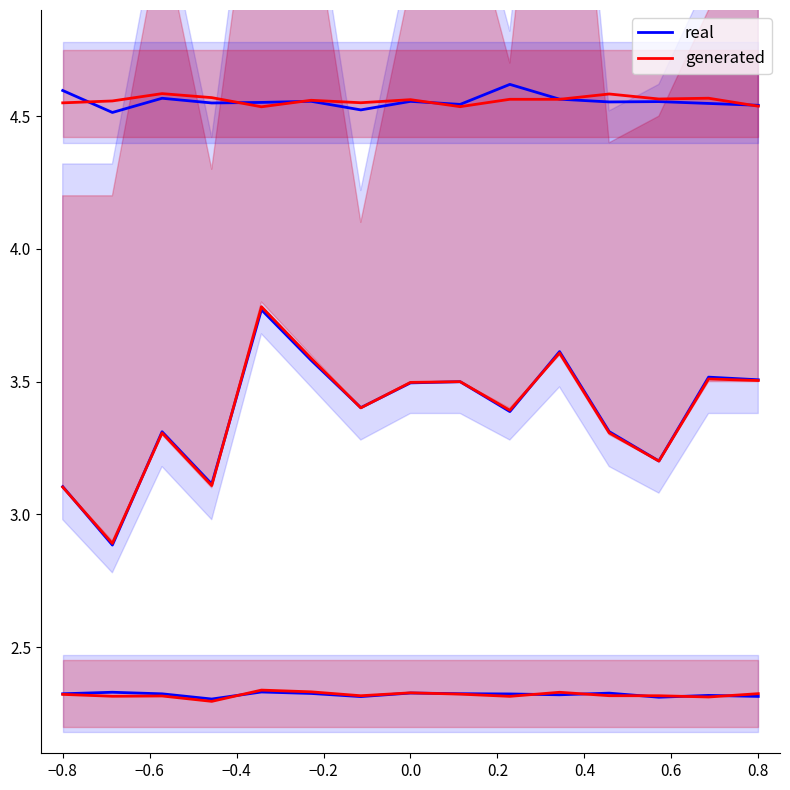

Count the real values in the range 3 to 4.

14